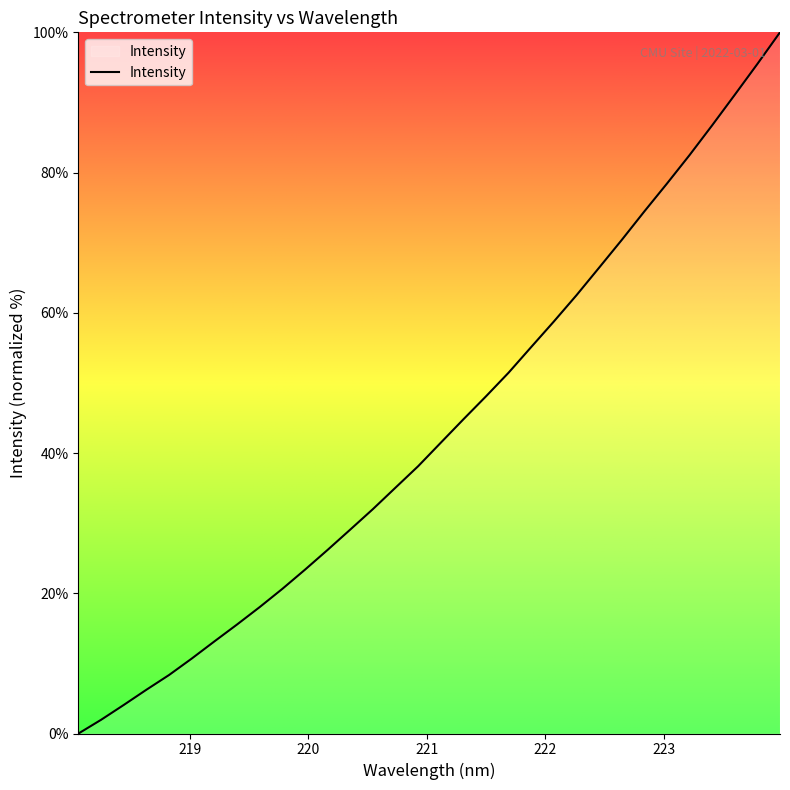

What is the greatest value displayed?

100.0